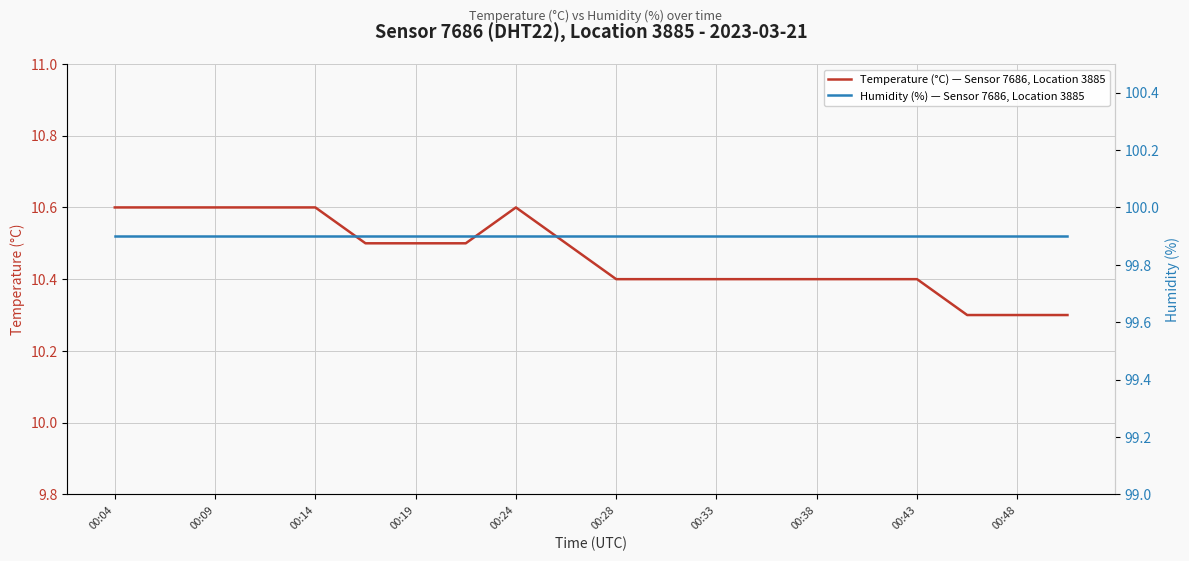

Which series has the widest spread of values?

Temperature (°C) — Sensor 7686, Location 3885